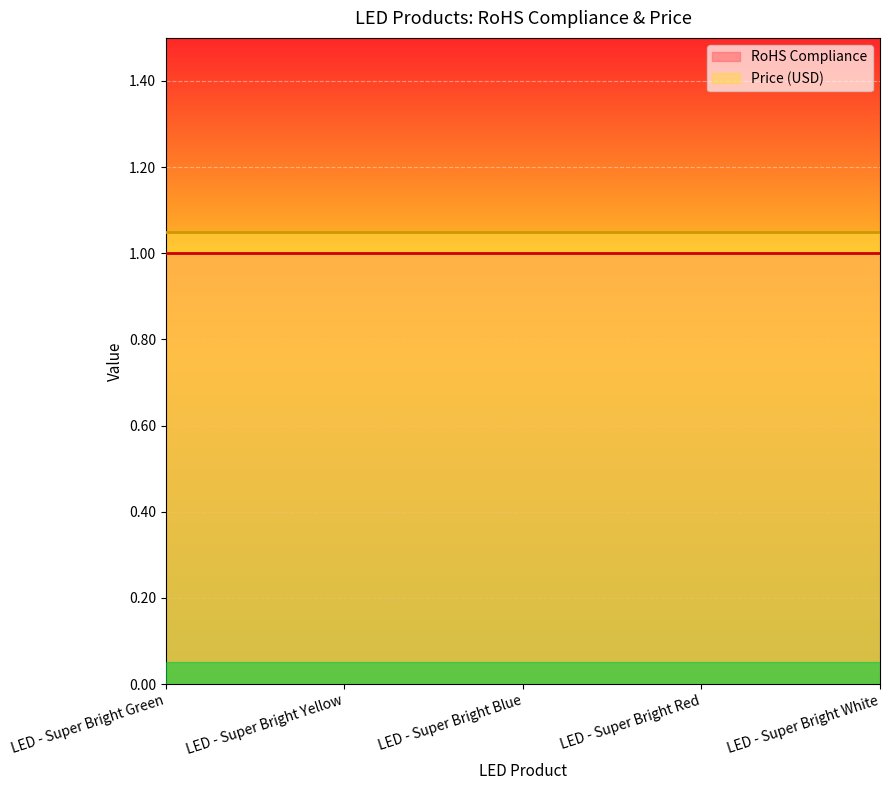

True or false: Price (USD) and RoHS Compliance cross at least once.

False